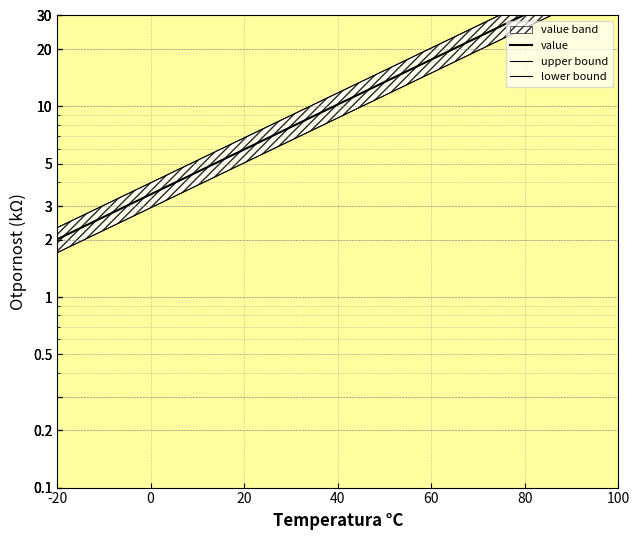

What is the sum of all upper bound values?

91.7